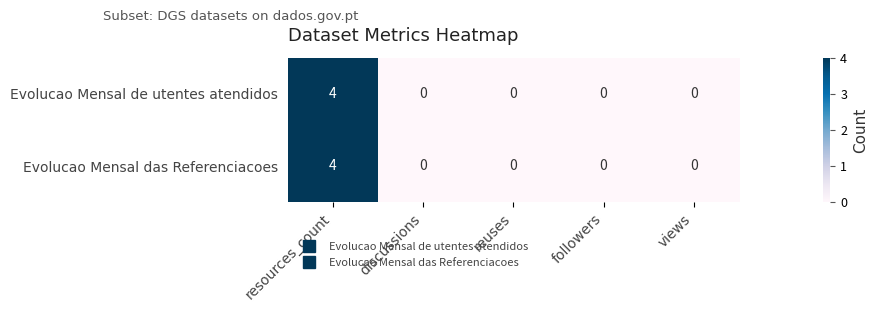

What is the sum of all Evolucao Mensal de utentes atendidos values?

4